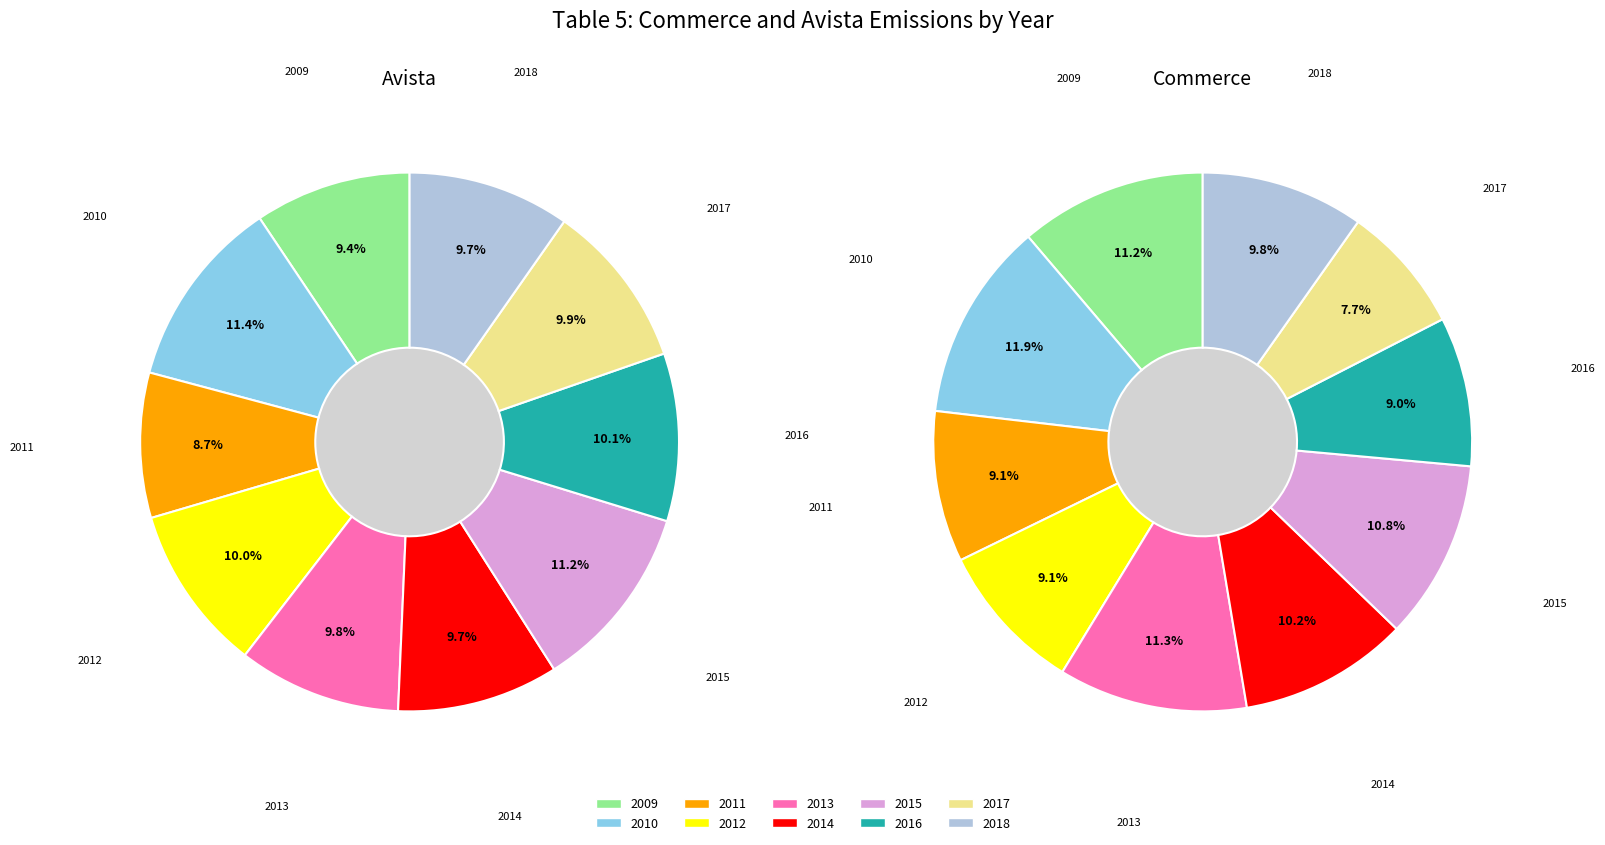

Is there any slice that represents more than half of the pie?

No